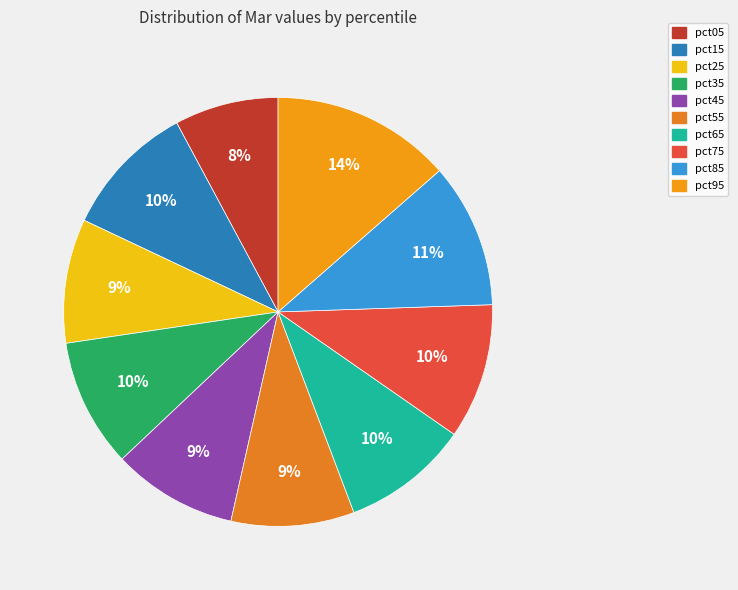

Does pct65 represent more than half of the total?

No